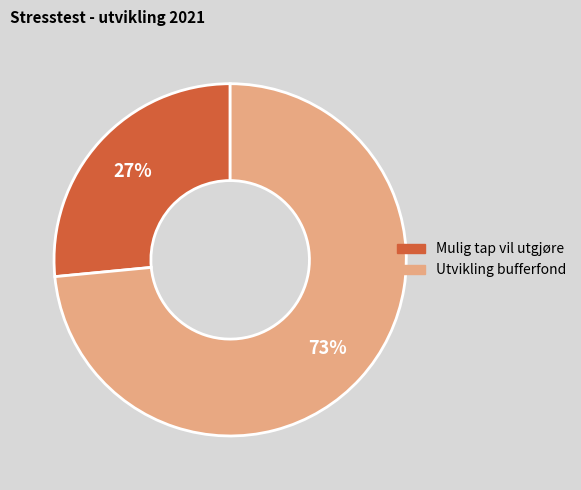

What is the ratio of the value at Mulig tap vil utgjøre to the value at Utvikling bufferfond?

0.4